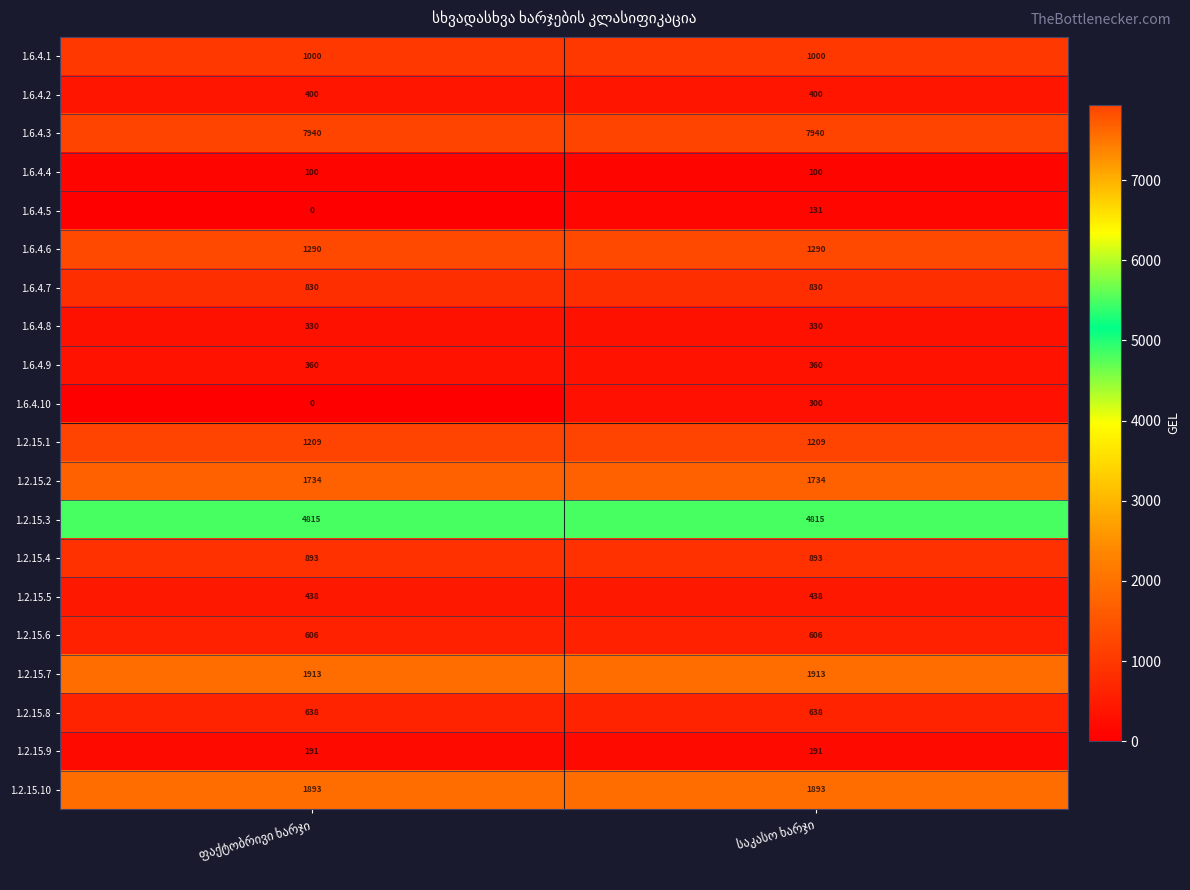

What is the sum of all 1.2.15.9 values?

382